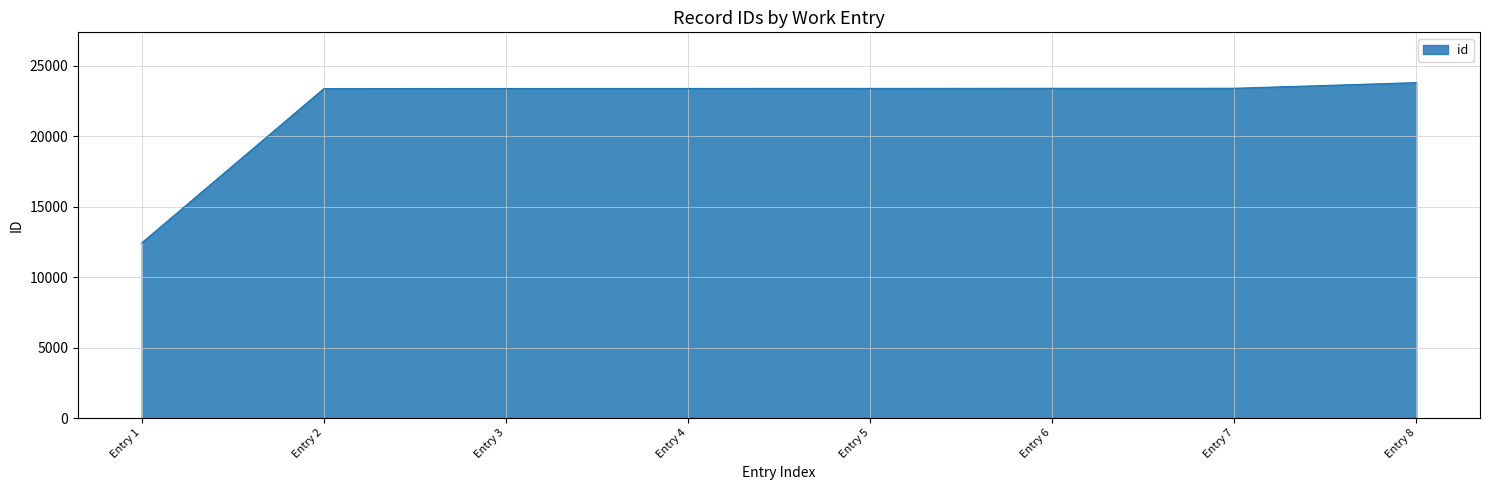

What is the ratio of the value at Entry 6 to the value at Entry 8?

1.0